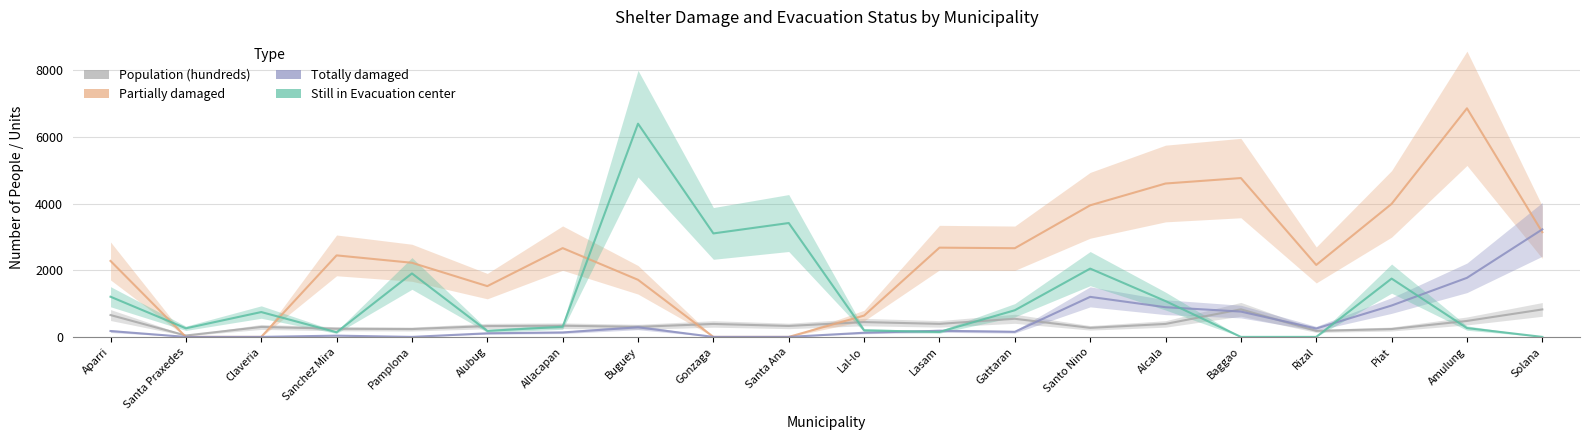

What is the label of the 17th point from the left?

Rizal